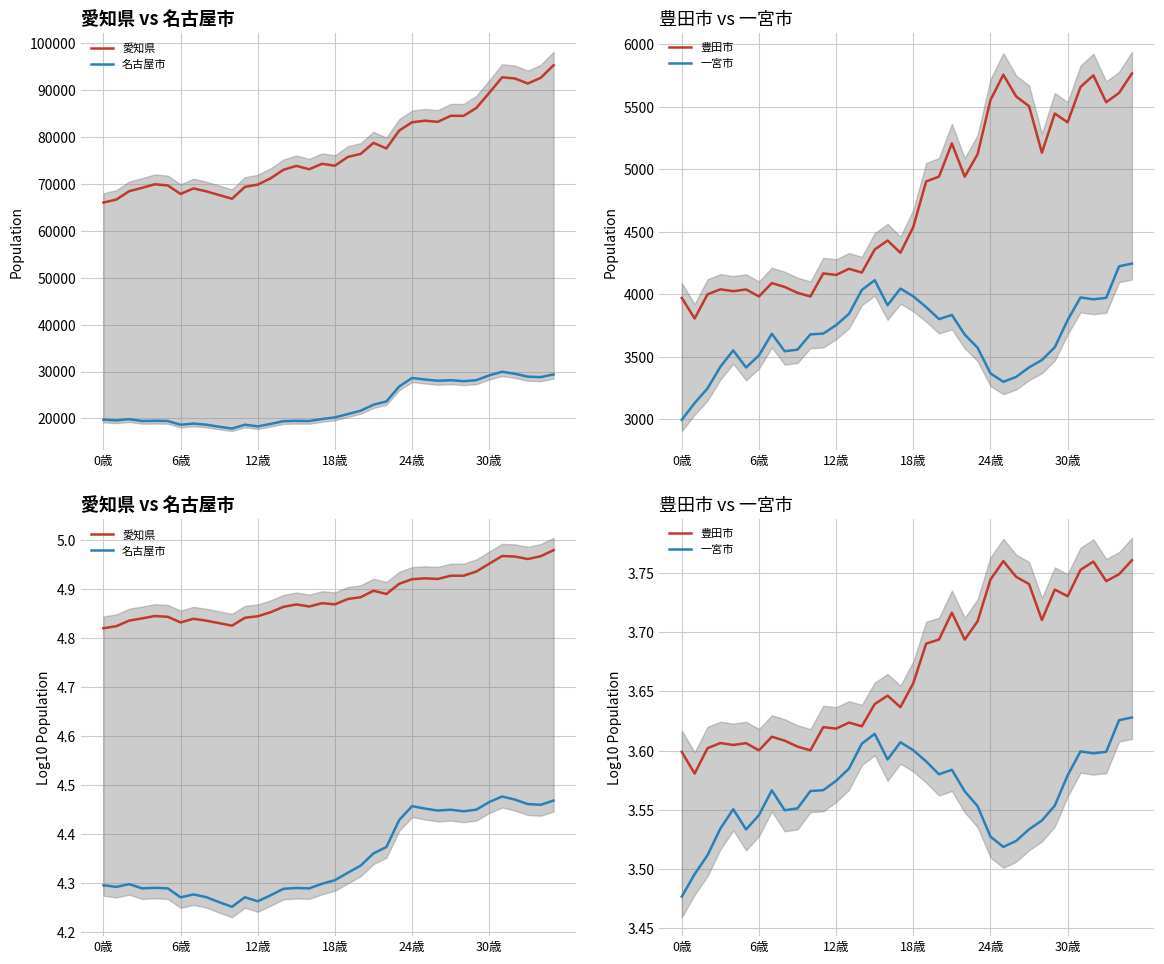

What is the lowest value of the 一宮市 series?

3.5